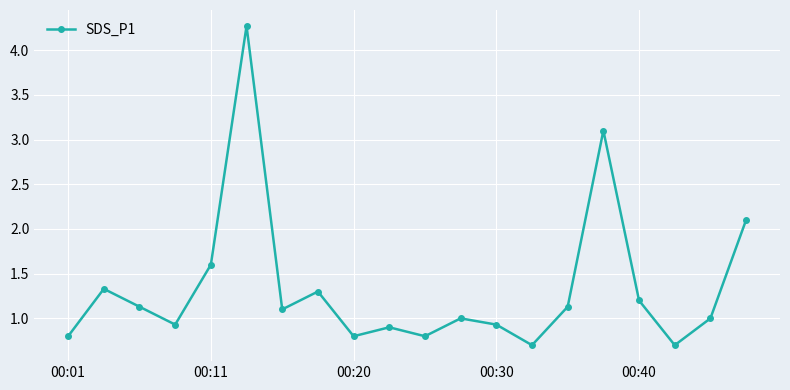

How many data points does each series have?

20